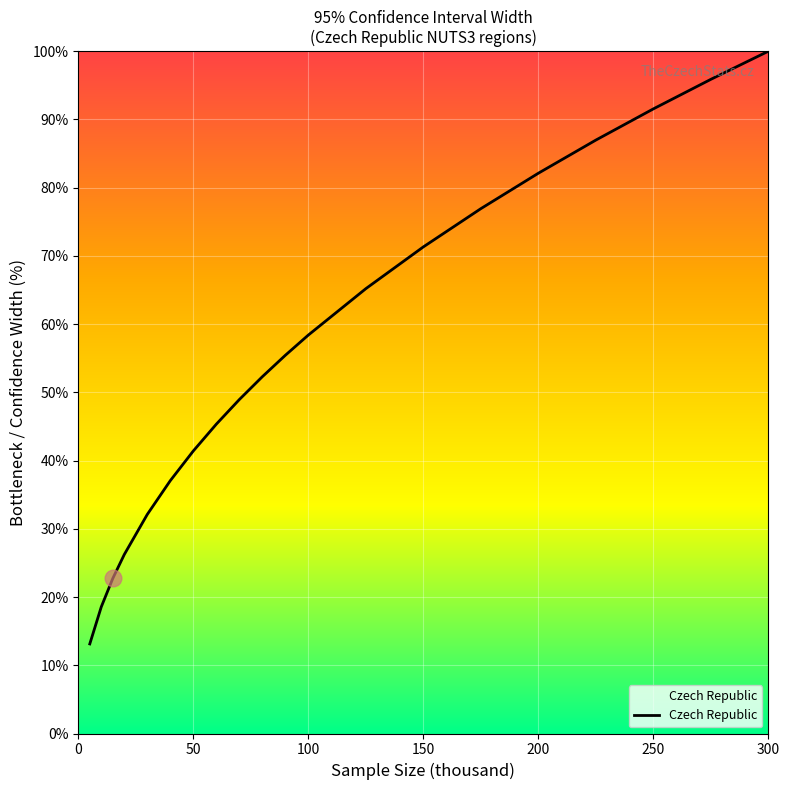

What is the smallest value displayed?

13.1